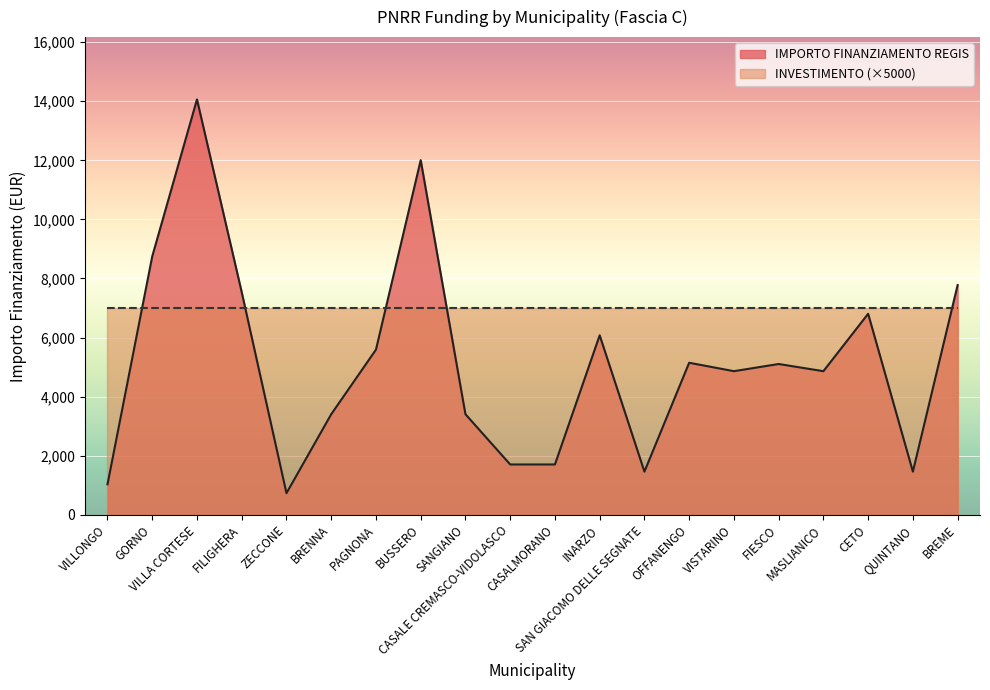

Rank the categories by value from lowest to highest.

ZECCONE, VILLONGO, SAN GIACOMO DELLE SEGNATE, QUINTANO, CASALE CREMASCO-VIDOLASCO, CASALMORANO, BRENNA, SANGIANO, VISTARINO, MASLIANICO, FIESCO, OFFANENGO, PAGNONA, INARZO, CETO, FILIGHERA, BREME, GORNO, BUSSERO, VILLA CORTESE